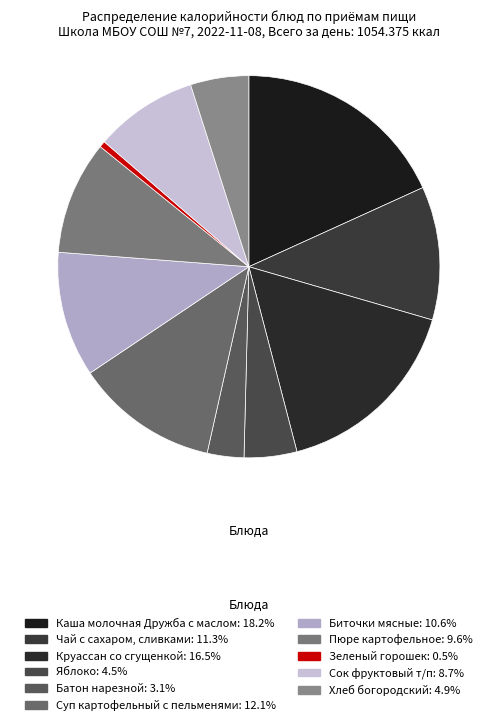

Does any single category account for the majority?

No